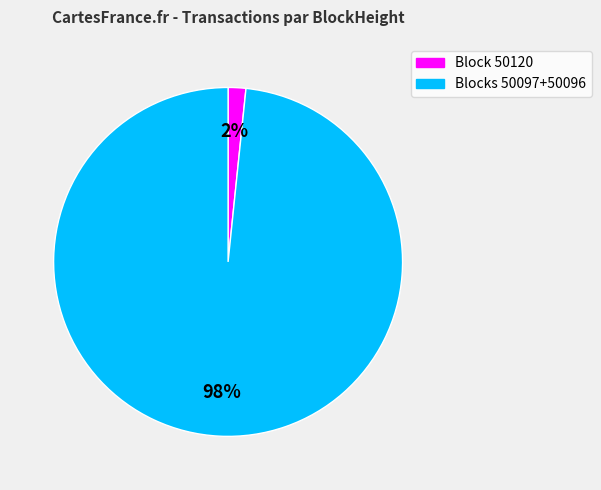

Does any single category account for the majority?

Yes